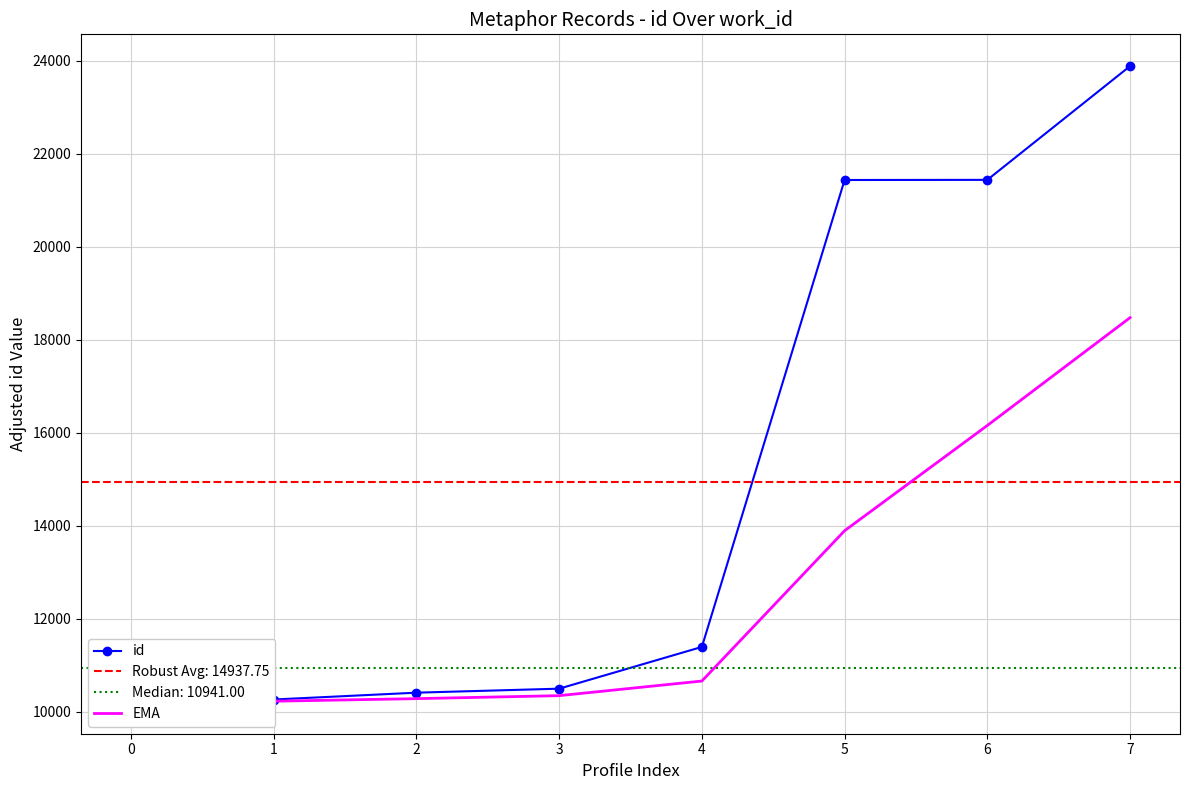

True or false: EMA and id intersect in this chart.

False